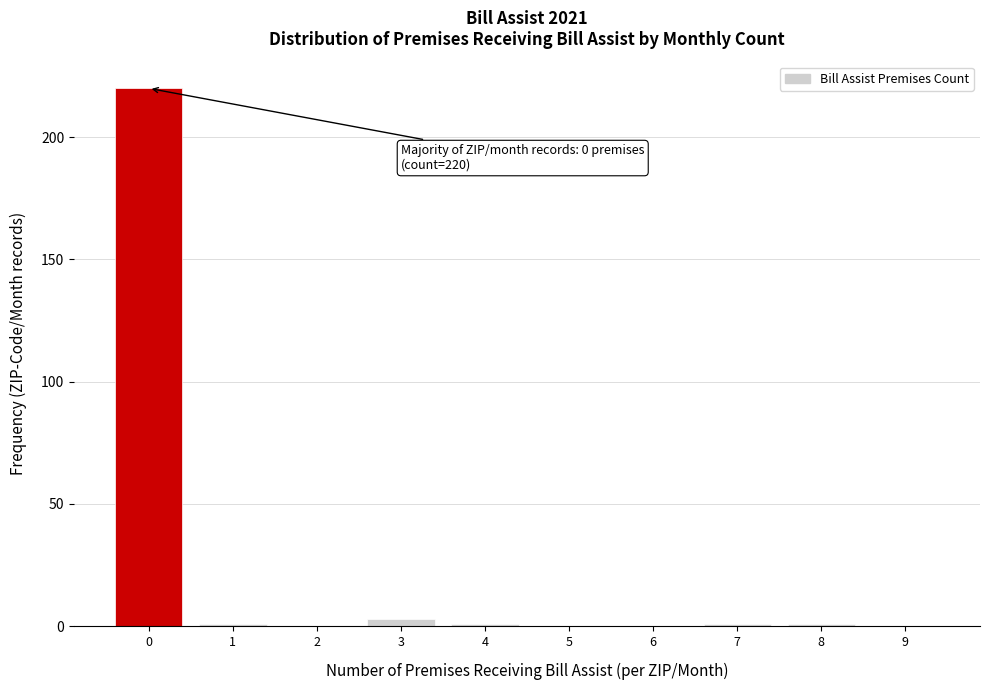

Over which range of the x-axis is the bar tallest?

-0.5 to 0.5